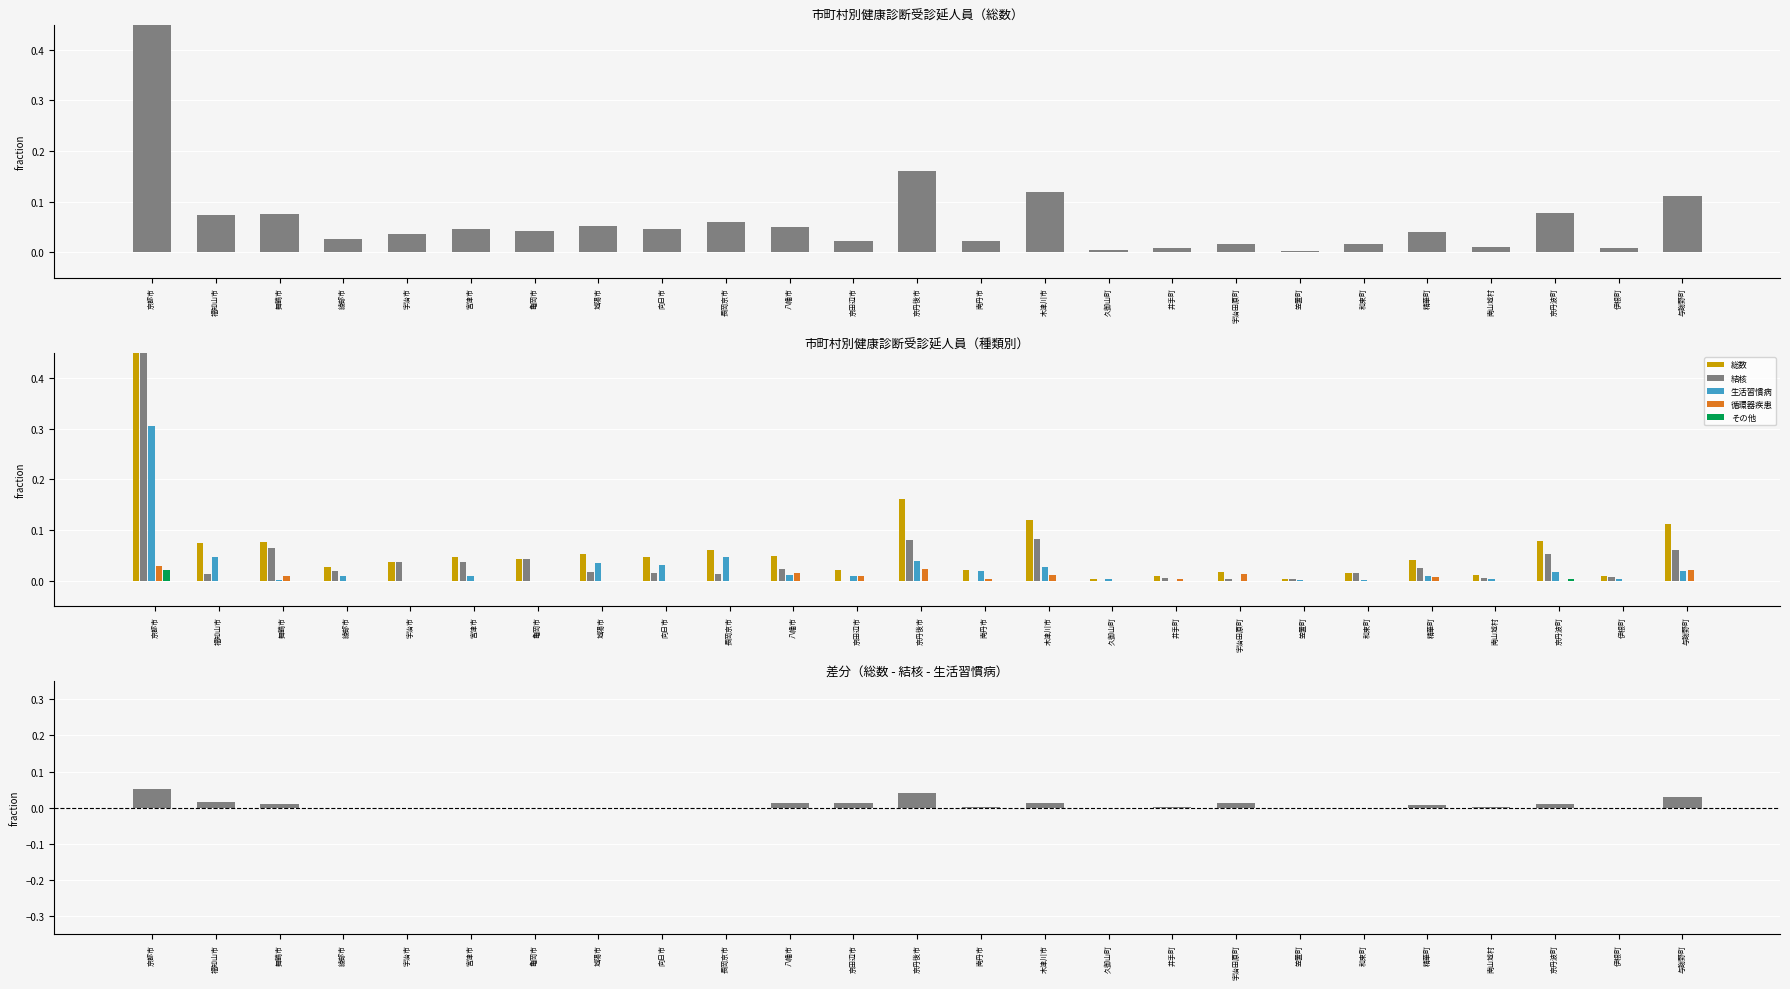

Are the bars horizontal?

No